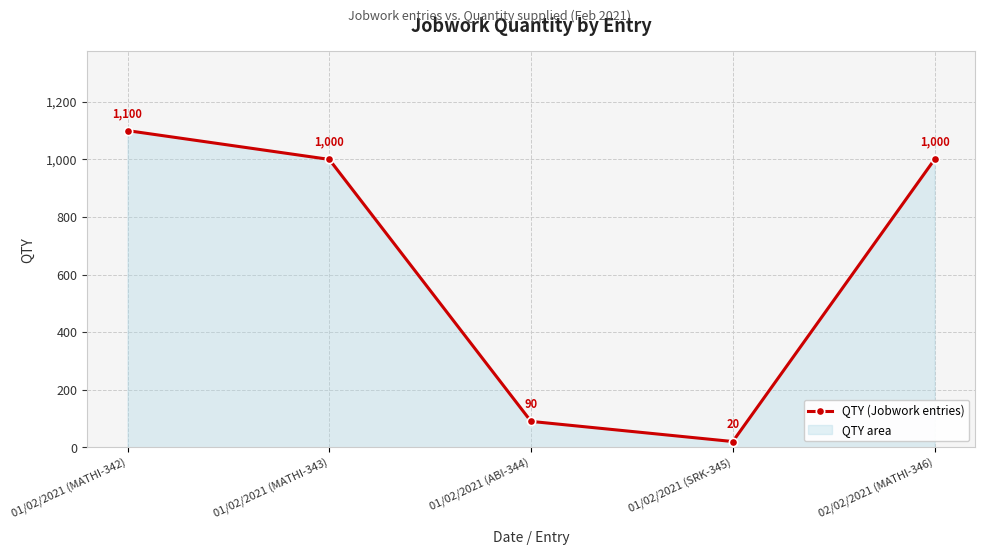

Reading left to right, extract all data points from this chart.

1100	1000	90	20	1000